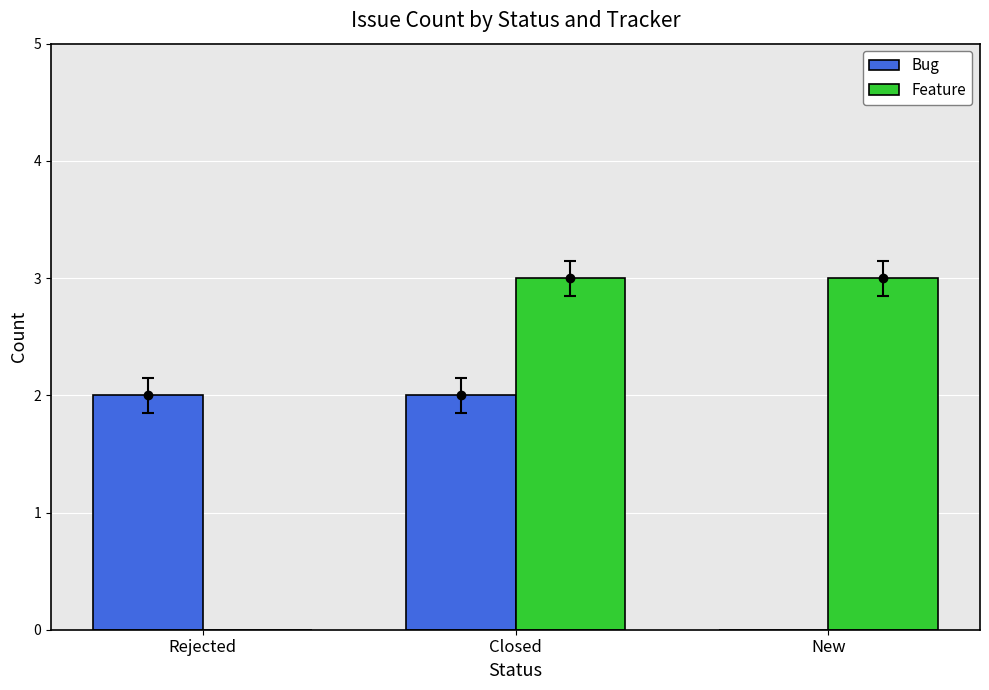

How many distinct data groups are displayed?

2